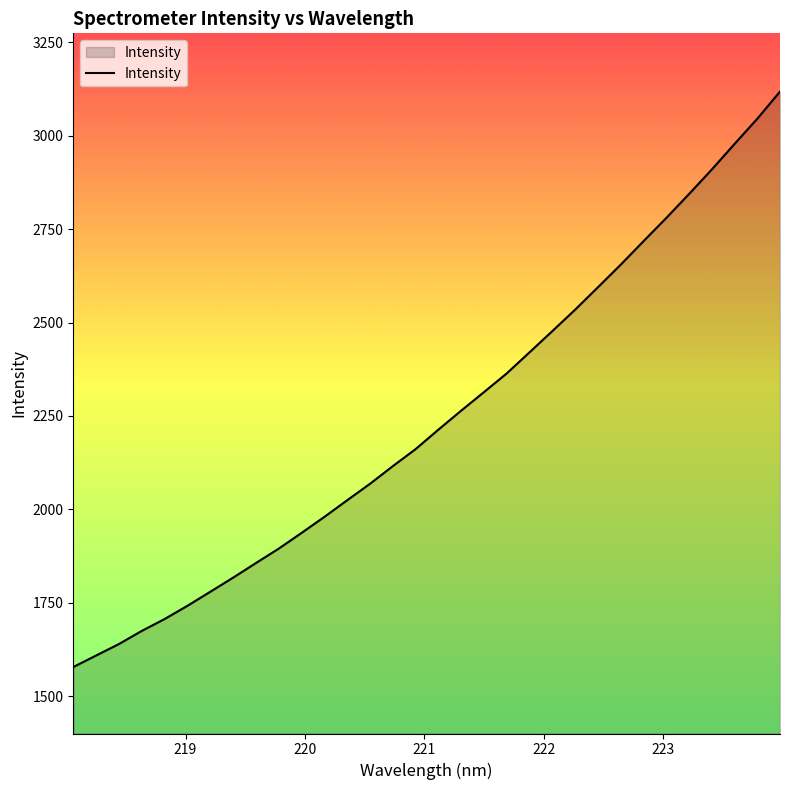

What is the greatest value displayed?

3118.4